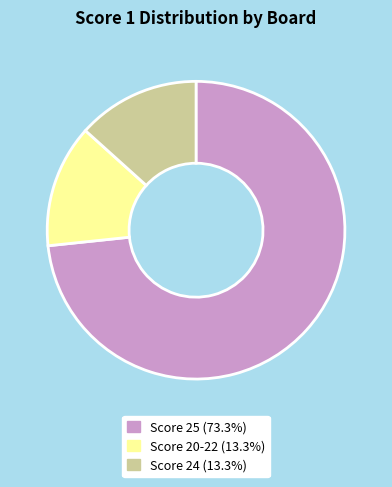

Is there any slice that represents more than half of the pie?

Yes